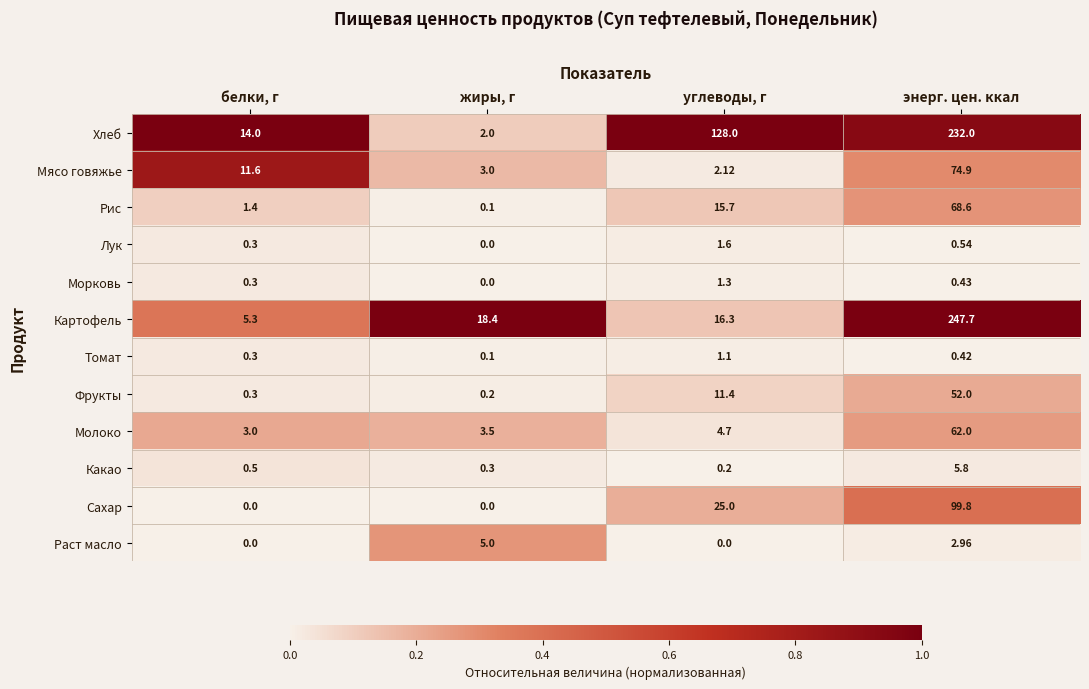

How many values in the Рис series exceed 15?

2